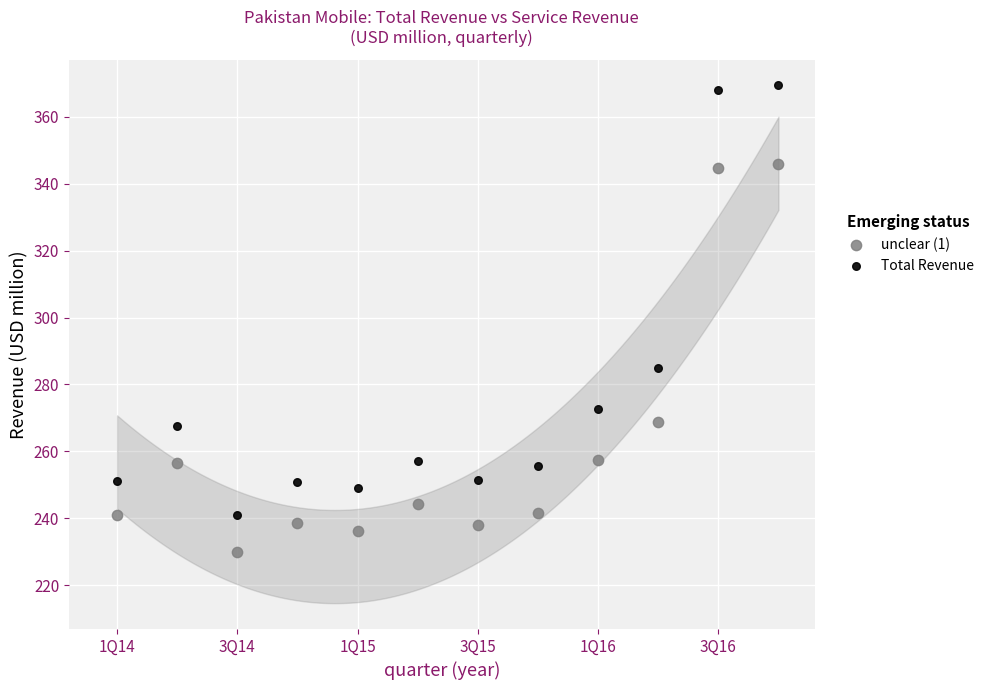

In the Total Revenue series, what Y value is closest to 305?

284.9